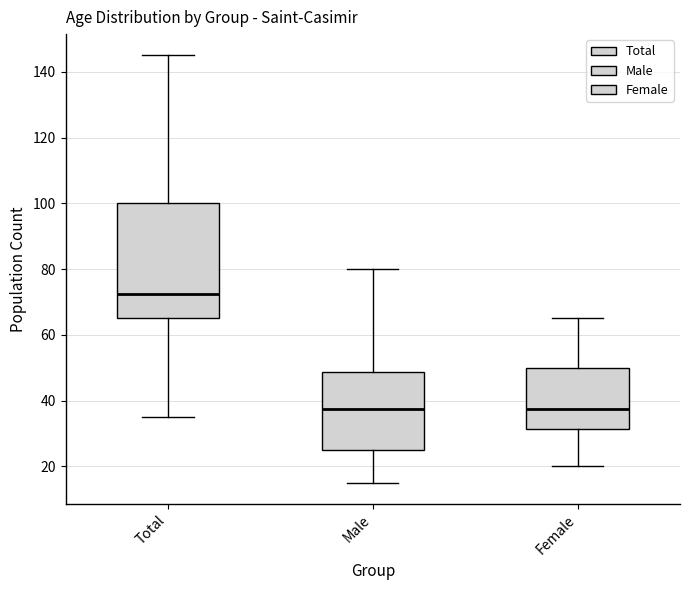

Which box is the tallest, from its lower edge to its upper edge?

Total